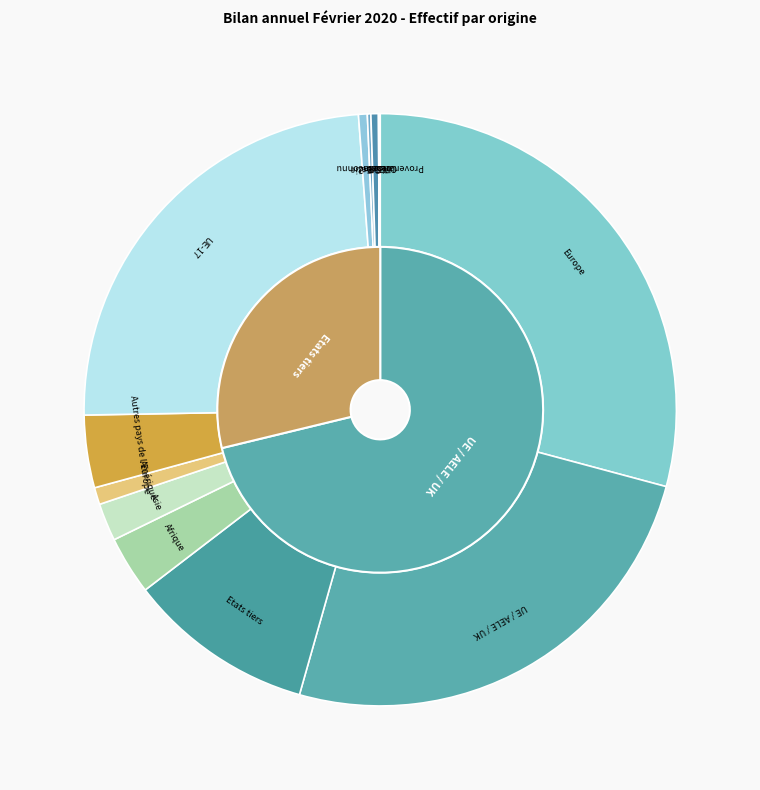

The UE-8 slice represents 0% of the pie. True or false?

True